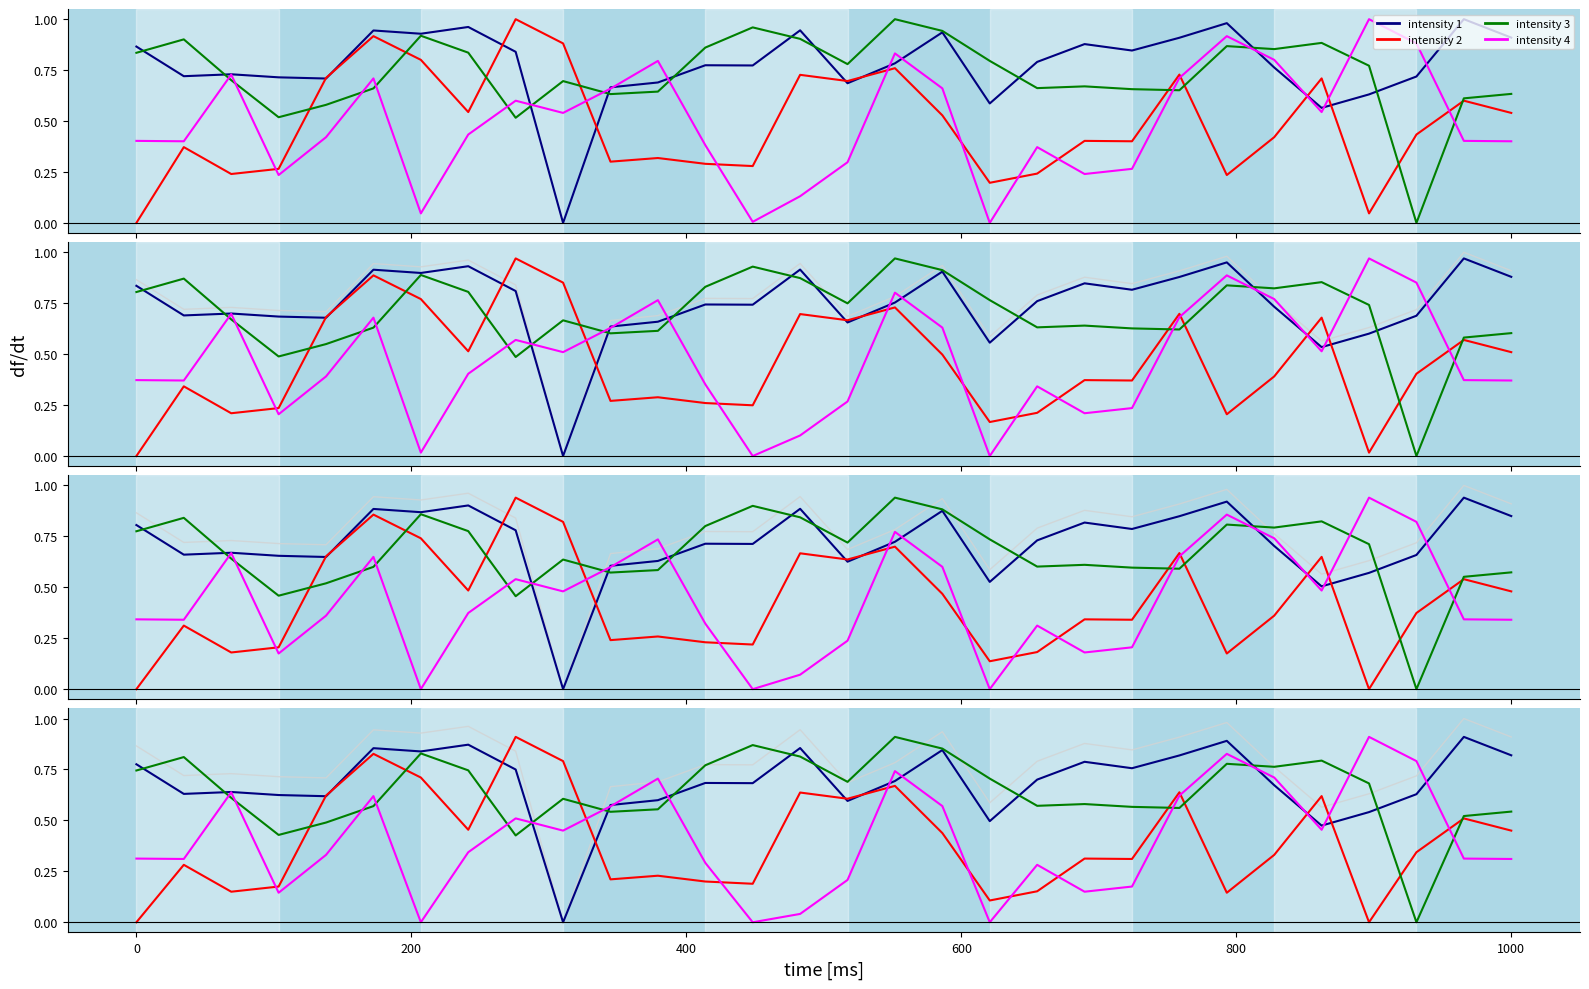

True or false: intensity 1 and intensity 2 intersect in this chart.

True